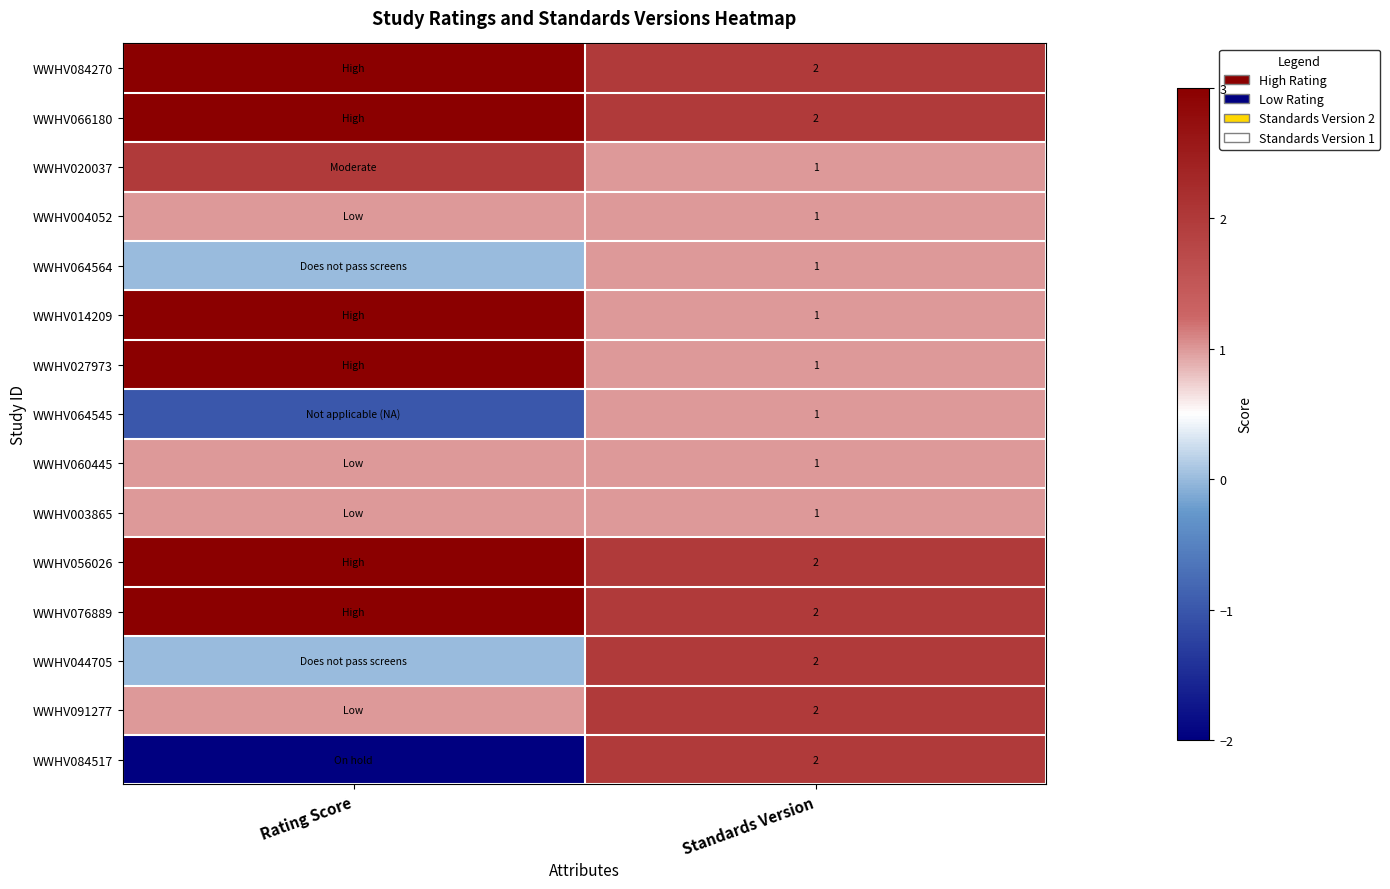

True or false: WWHV066180 has a value of 2 at Standards Version.

True